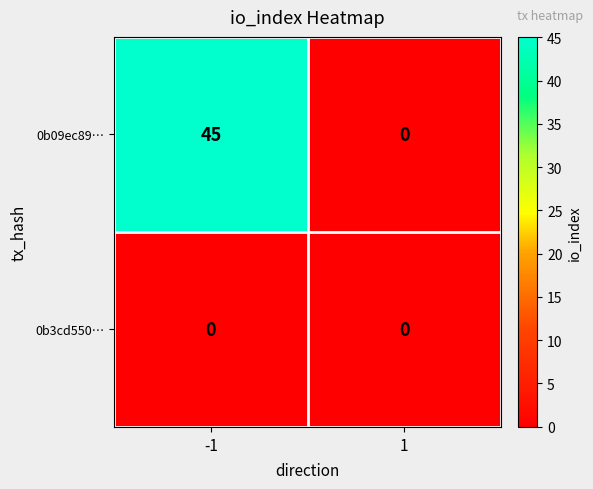

List the series in order of their overall mean, lowest first.

0b3cd550…, 0b09ec89…